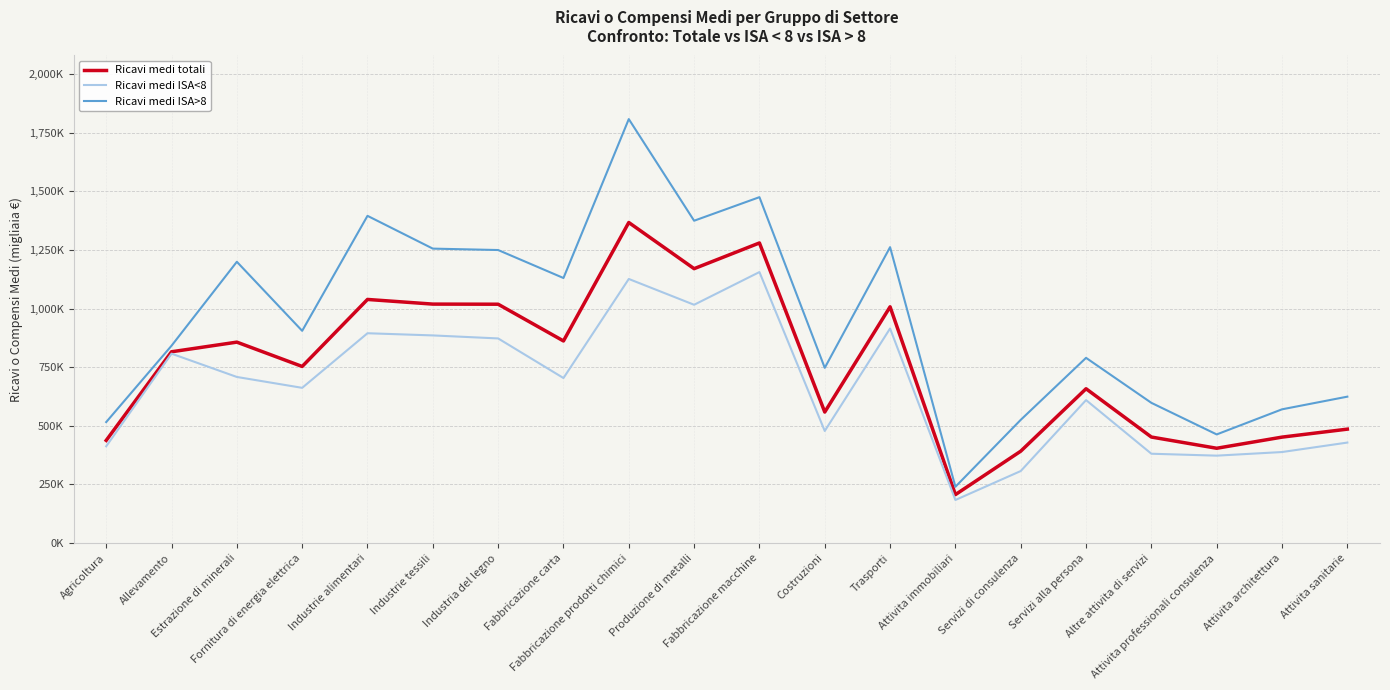

Which series has the largest range (max minus min)?

Ricavi medi ISA>8